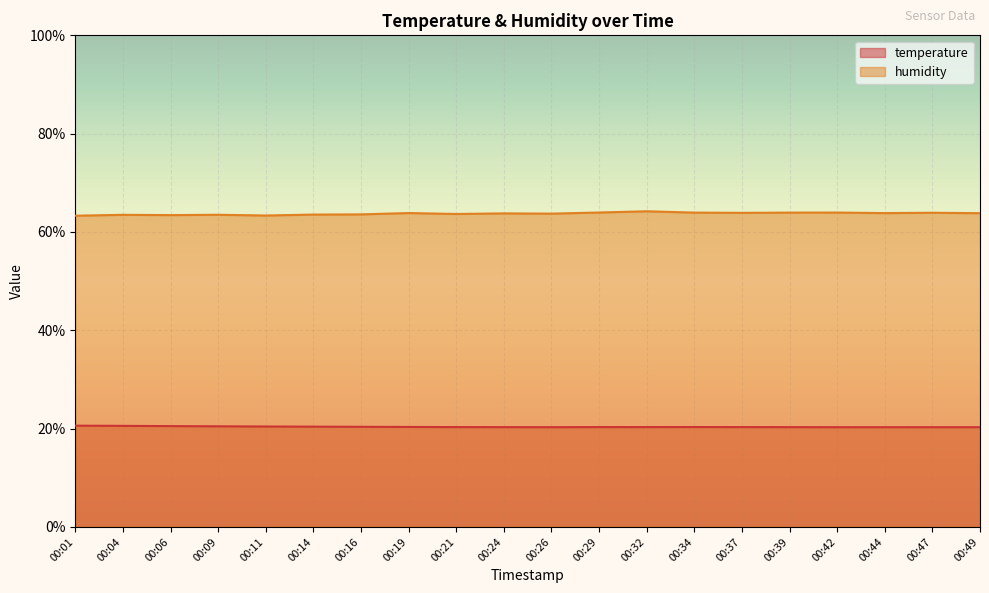

How many lines are shown in the chart?

2